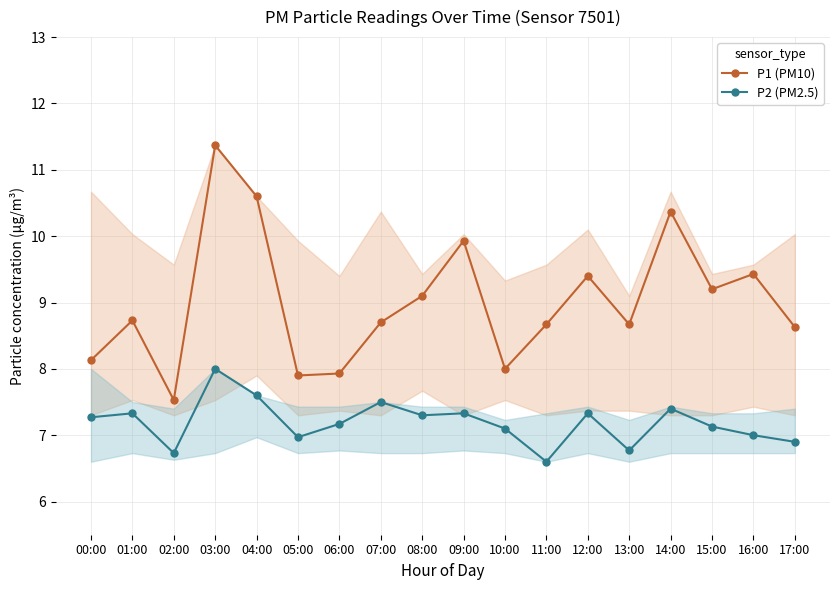

What is the smallest value displayed?

6.6